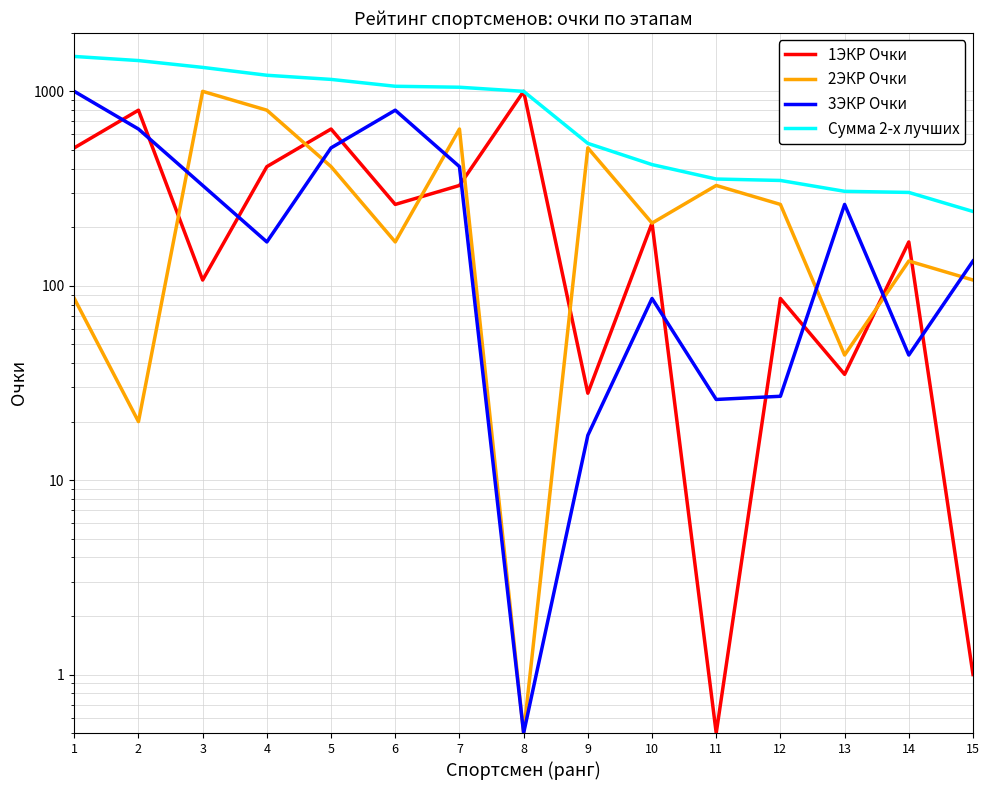

How many categories are shown in the chart?

15